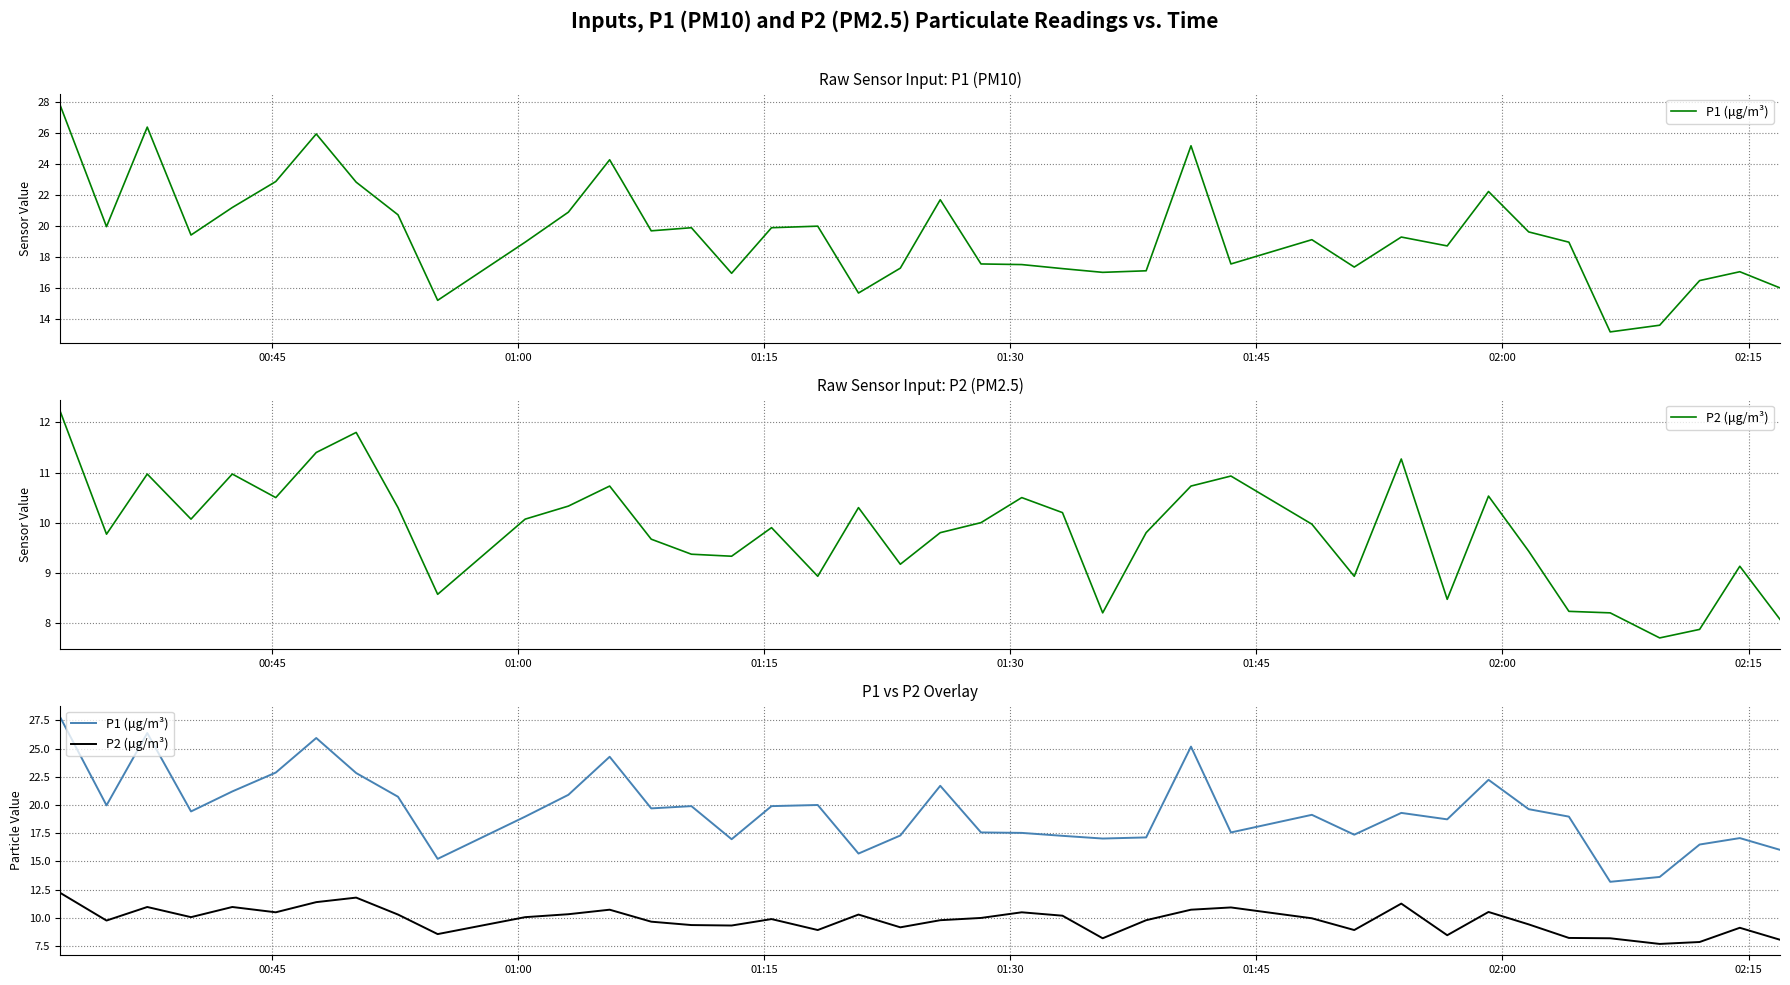

What is the difference between the second highest and minimum values in the P1 (μg/m³) series?

13.2